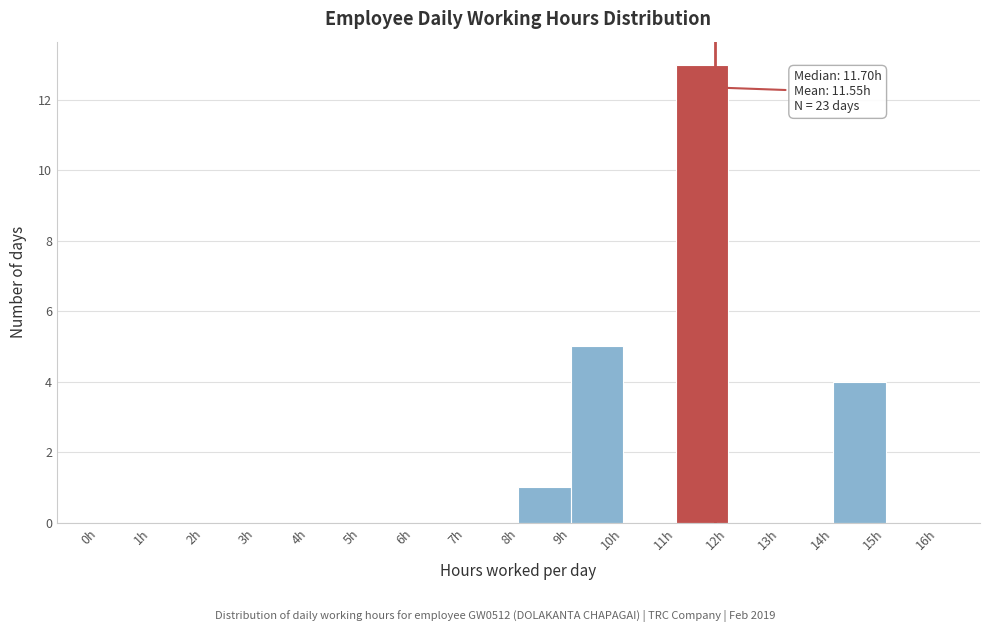

Over which range of the x-axis is the bar tallest?

11 to 12